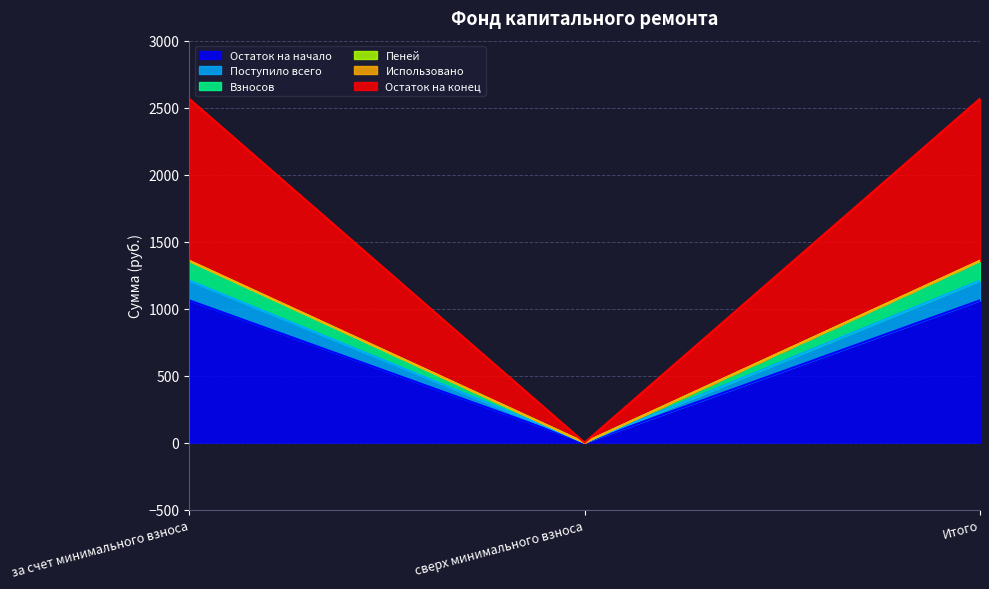

Is it true that Остаток на начало equals 0.0 at сверх минимального взноса?

True